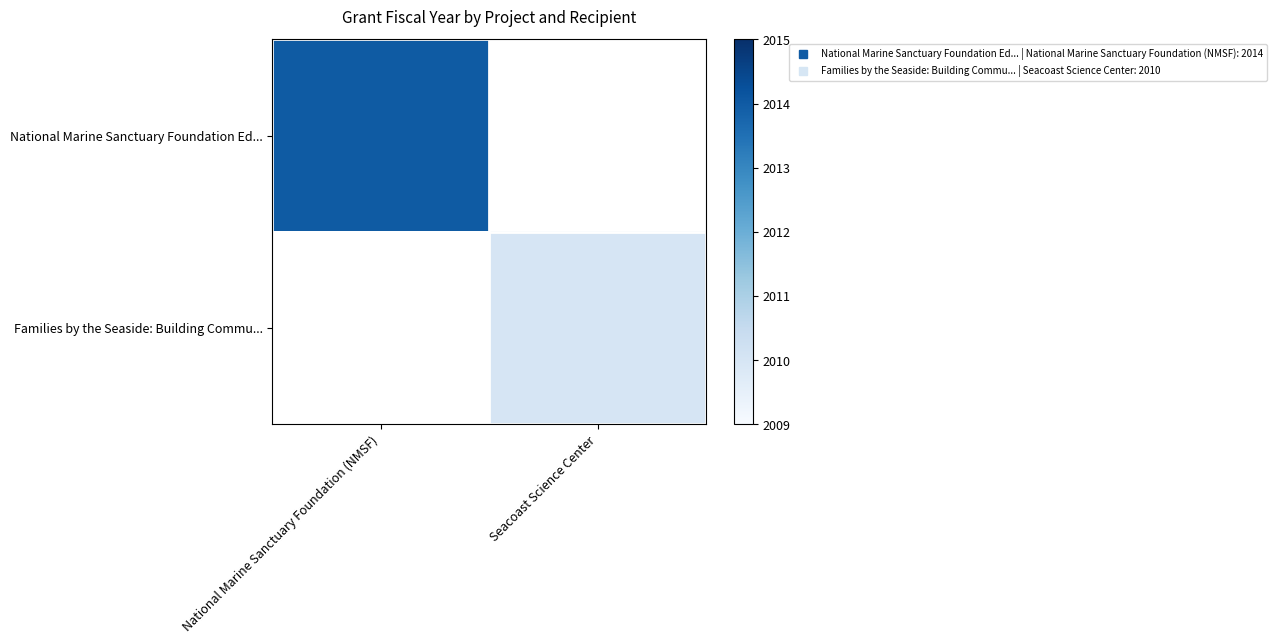

At how many categories does at least one series exceed 2012?

1